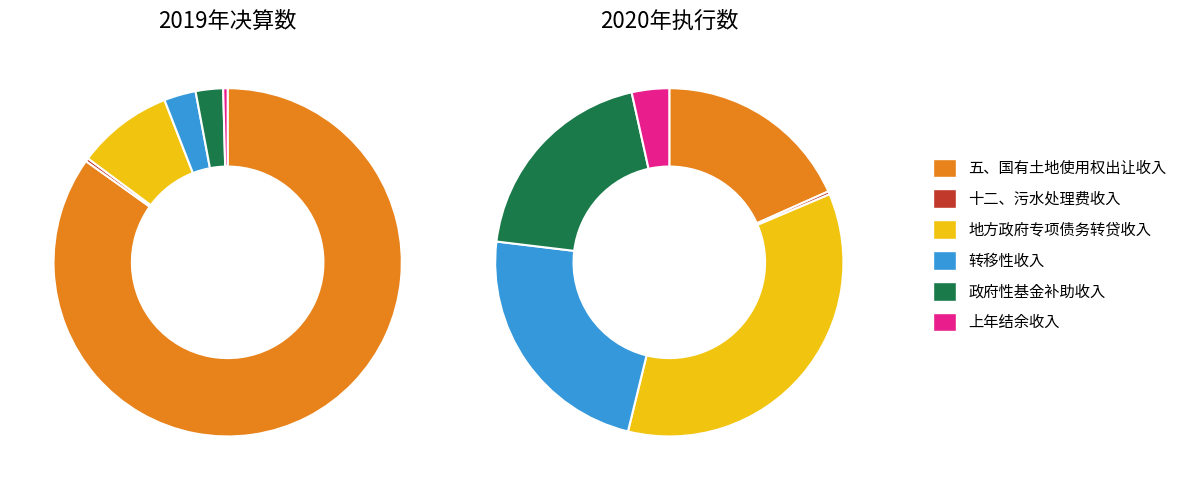

Is it true that 转移性收入 is 11% of the pie?

False